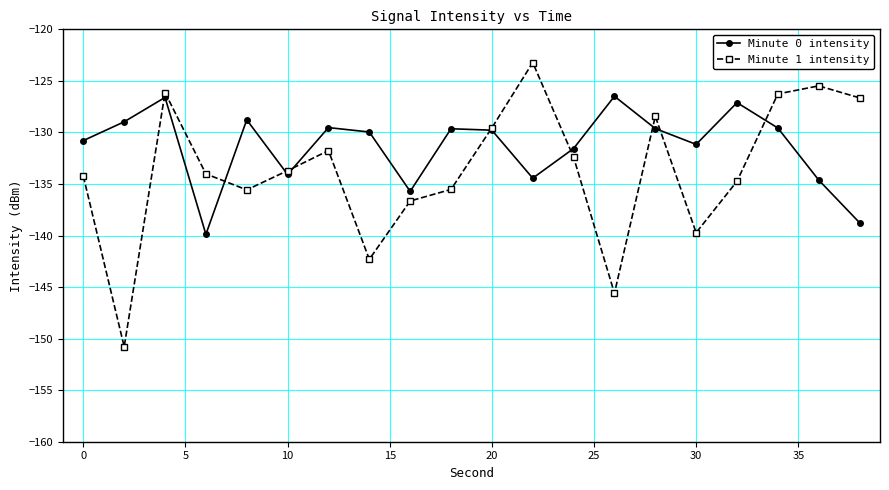

Rank the series by their average value, from highest to lowest.

Minute 0 intensity, Minute 1 intensity